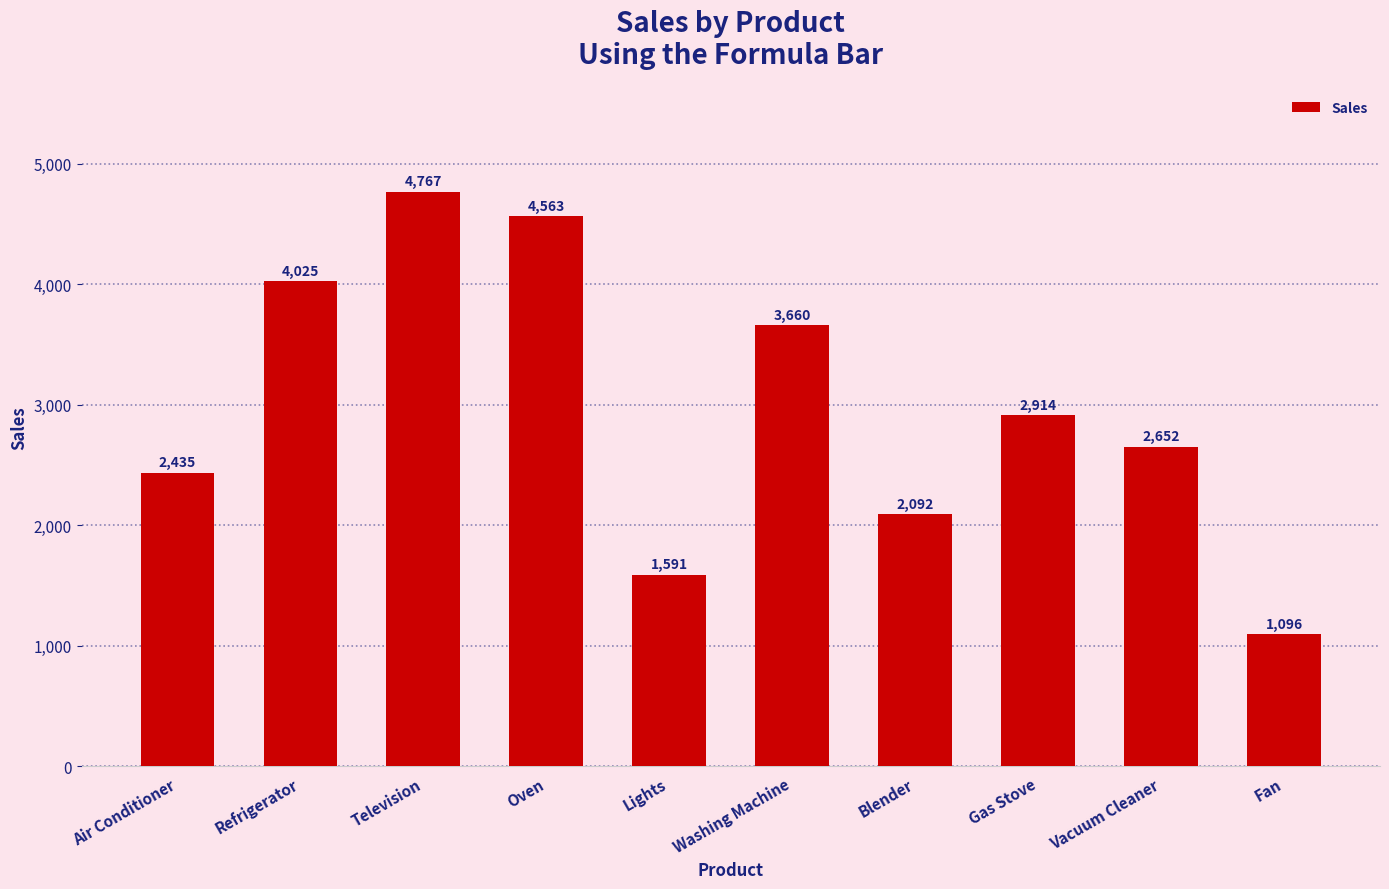

Between Refrigerator and Washing Machine, which is larger?

Refrigerator